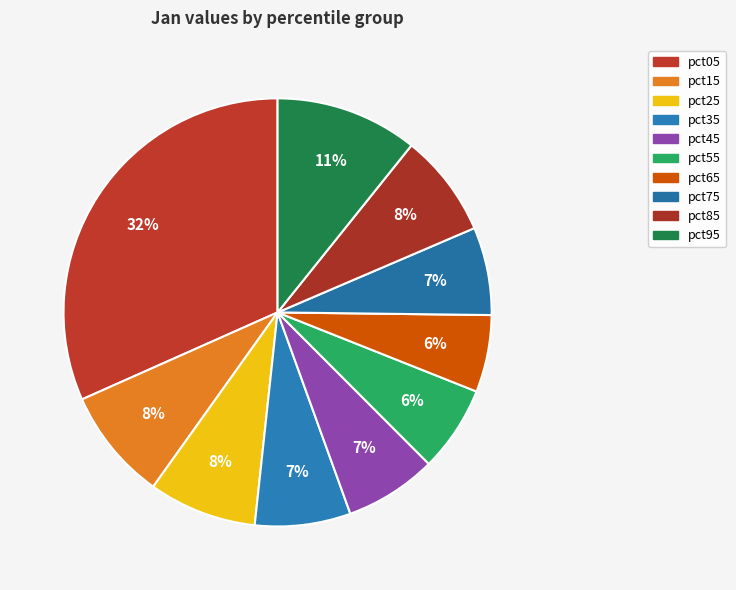

What is the change in value from pct35 to pct65?

-0.1